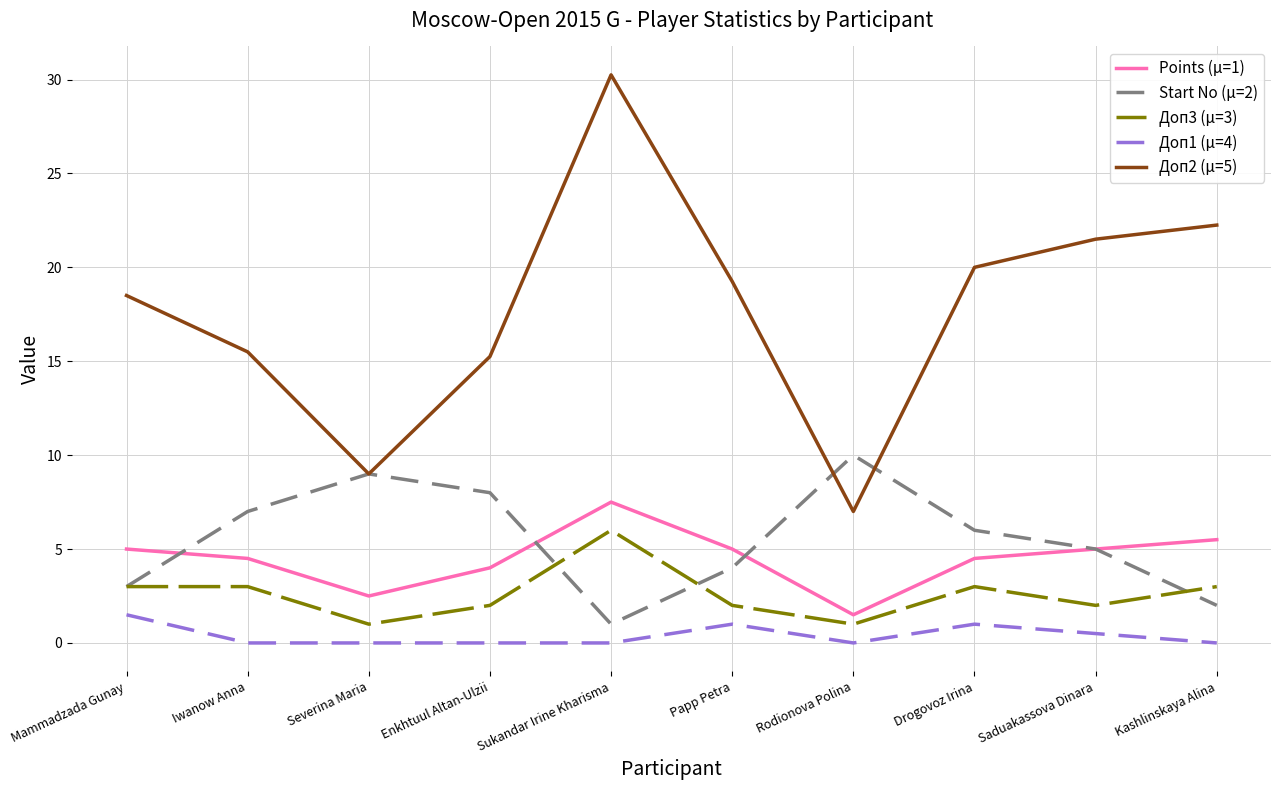

Which series has the widest spread of values?

Доп2 (μ=5)